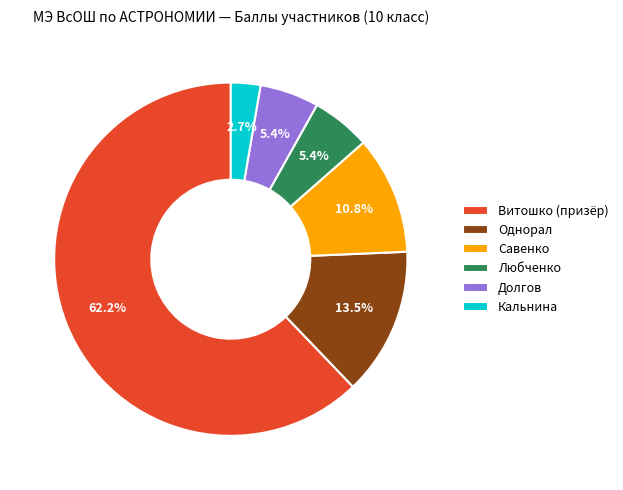

Which slice represents more than half of the pie?

Витошко (призёр)